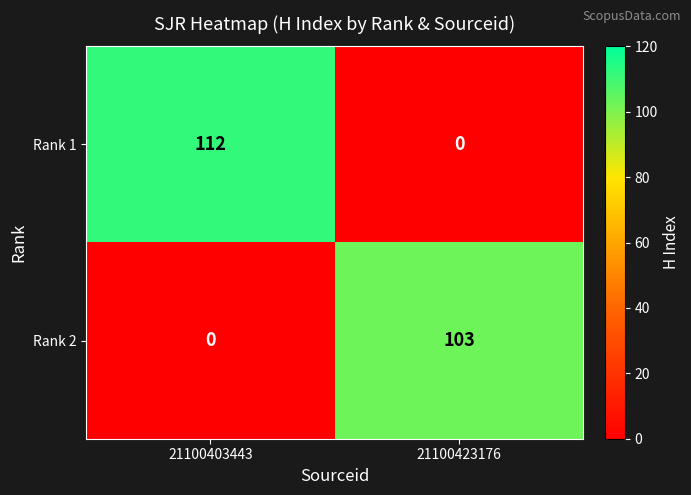

Reading left to right, extract all data points from this chart.

Rank 1: 21100403443=112	21100423176=0
Rank 2: 21100403443=0	21100423176=103